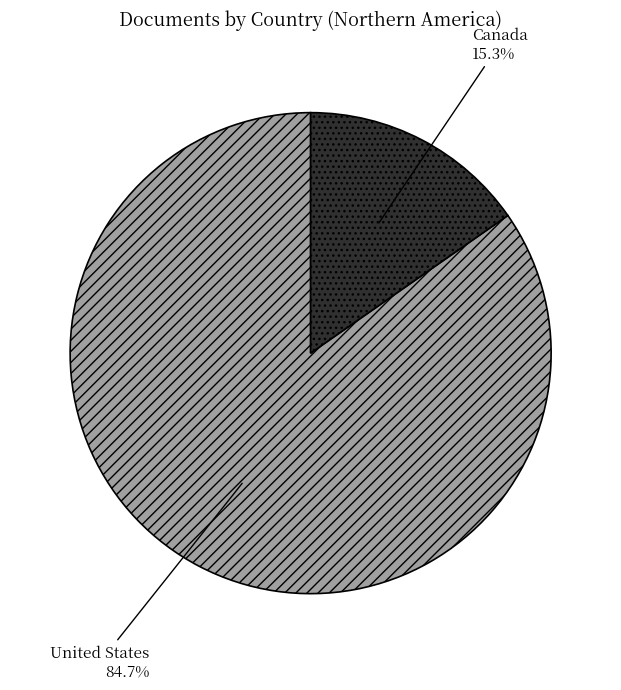

What is the ratio of the value at United States to the value at Canada?

5.5